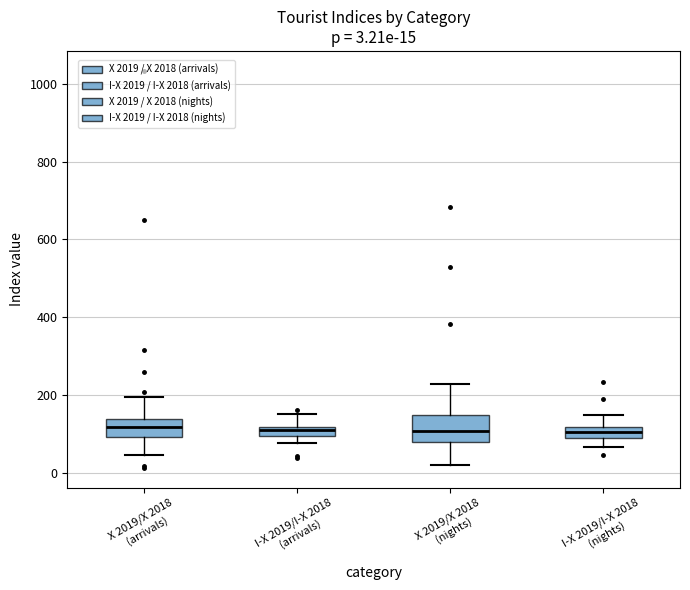

Comparing the boxes themselves (not the whiskers), which one is the tallest?

X 2019/X 2018 (nights)